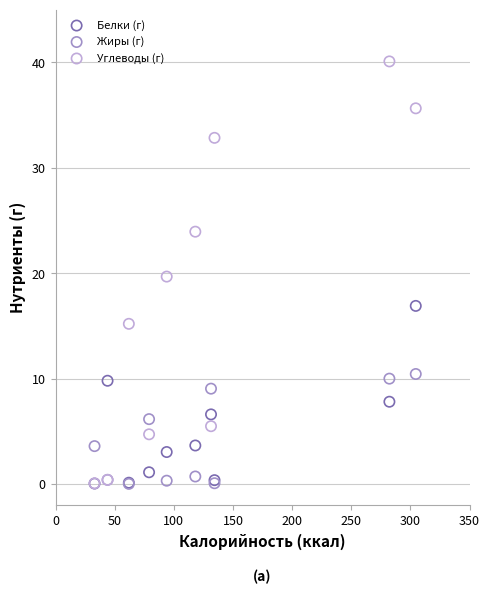

Which series has the widest spread of Y values?

Углеводы (г)